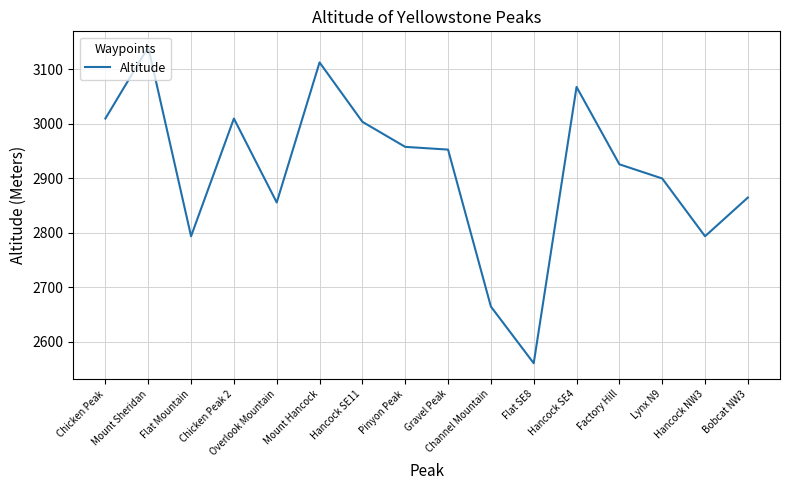

What is the minimum value shown in the chart?

2561